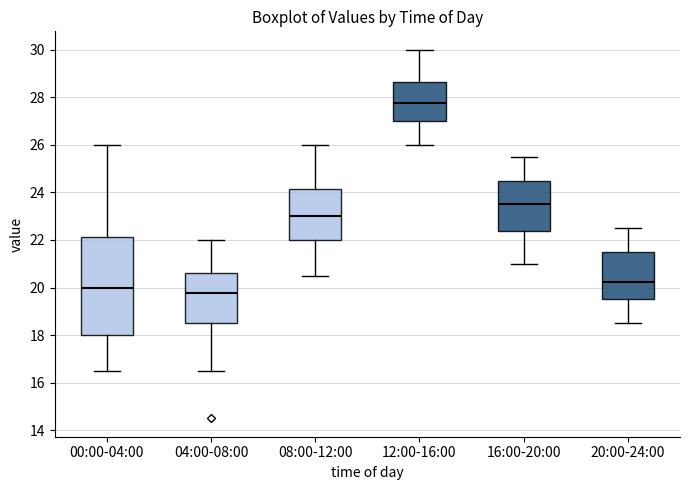

Which box has the highest median line?

12:00-16:00